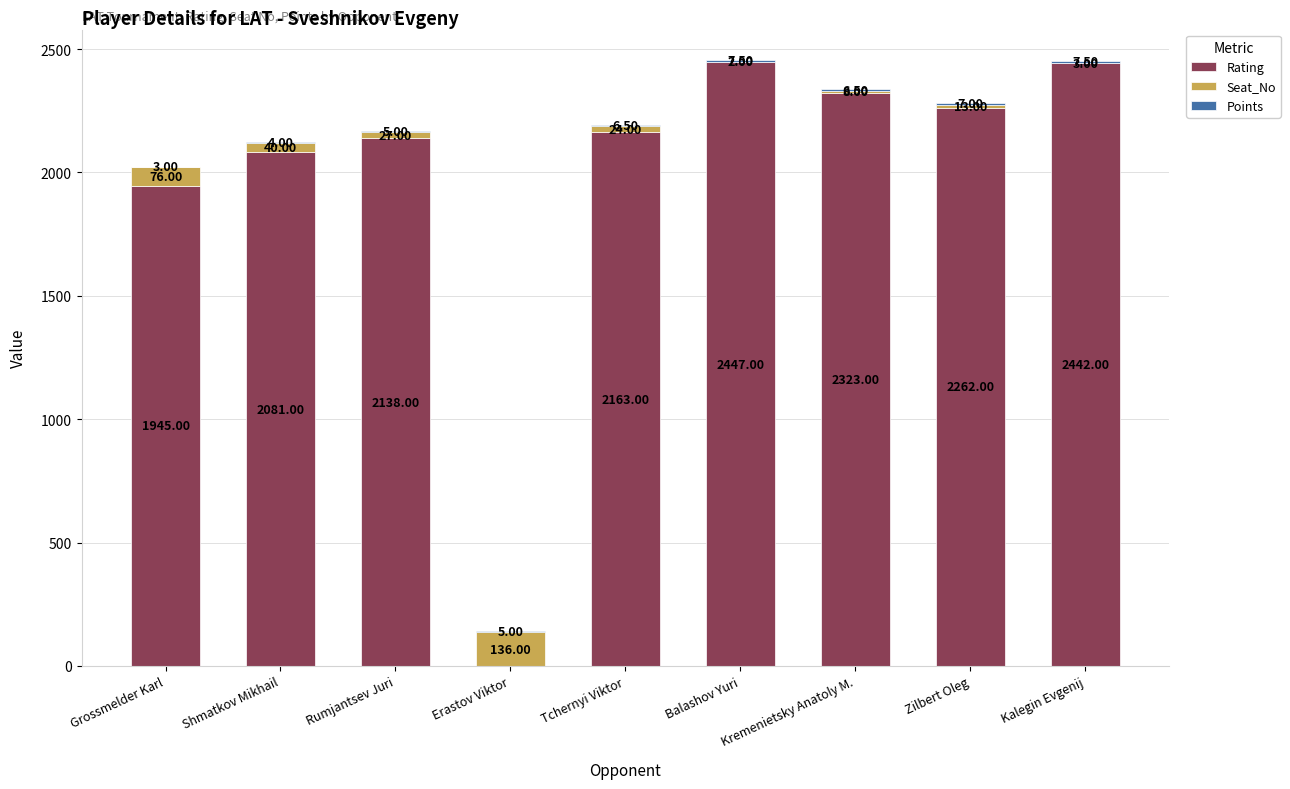

What is the average value of the Rating series?

1977.9